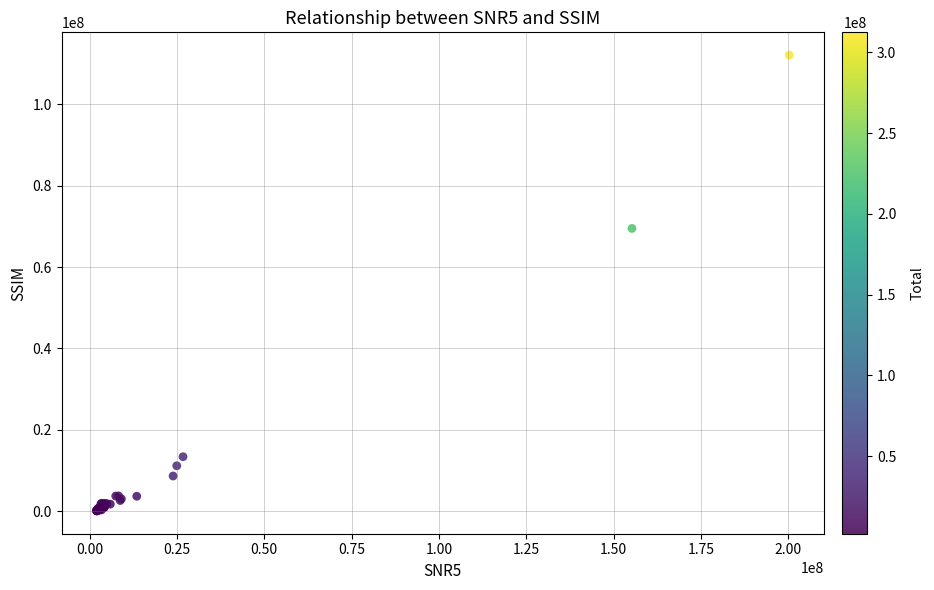

What Y value in the scatter plot is closest to 56085007?

69504206